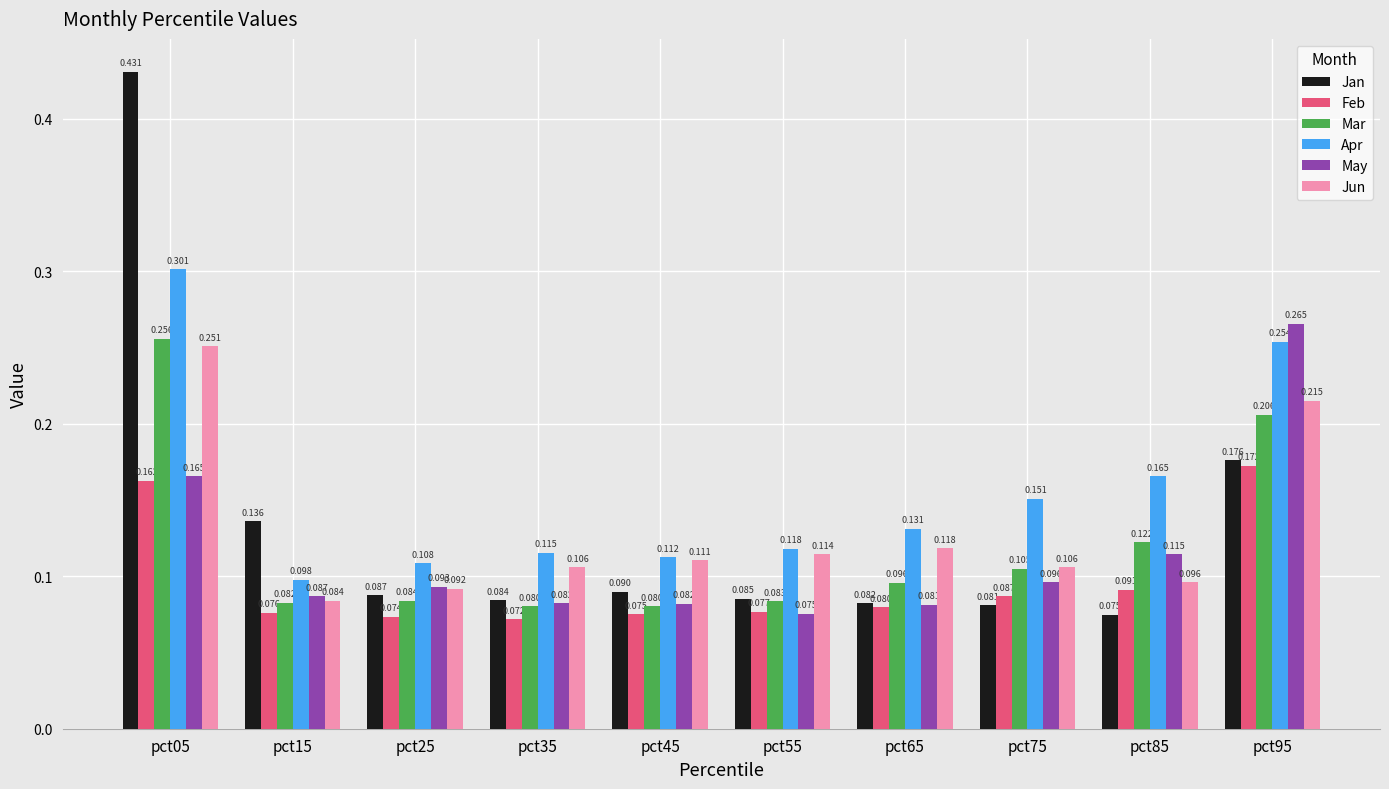

Are the bars grouped side by side (vs. stacked)?

Yes